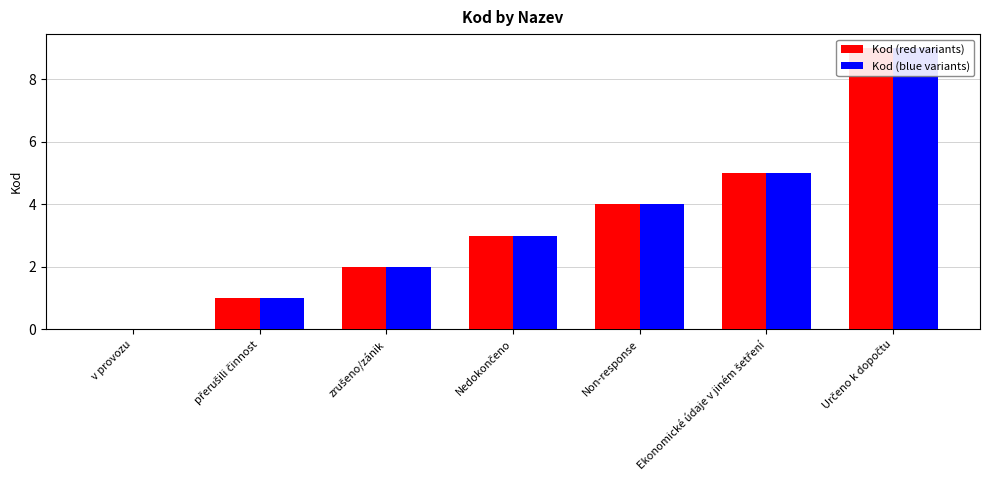

At which label does Kod (red) first exceed 3?

Non-response